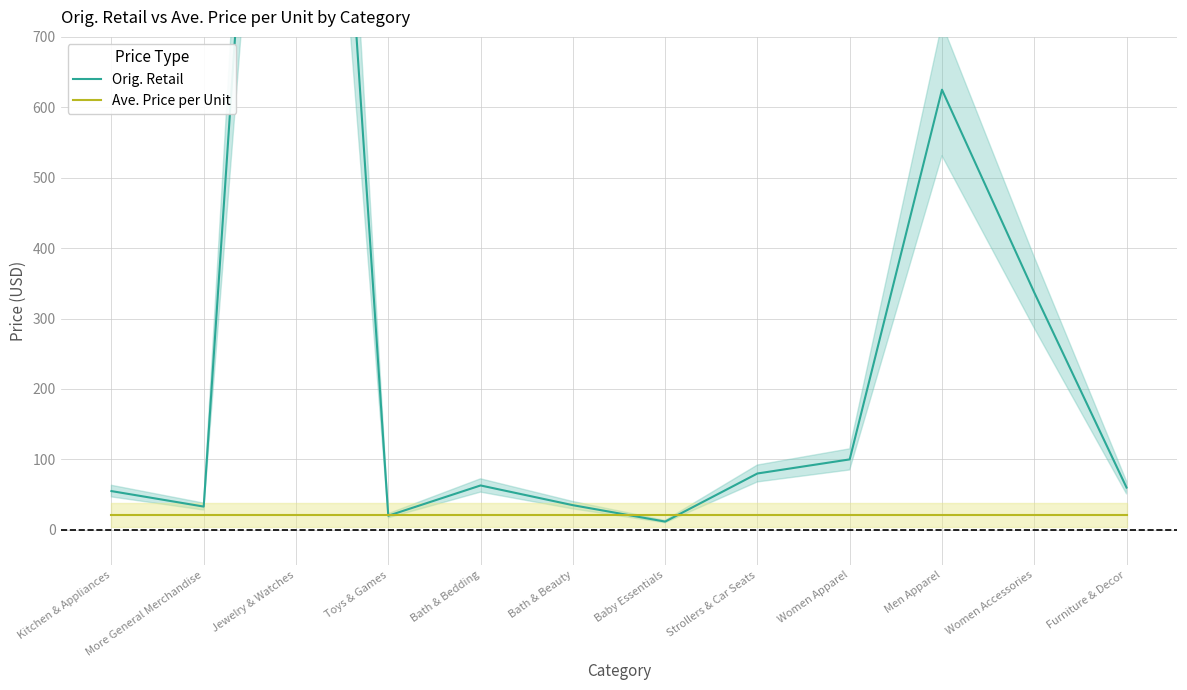

True or false: Ave. Price per Unit has more than 1 interior local peaks.

False